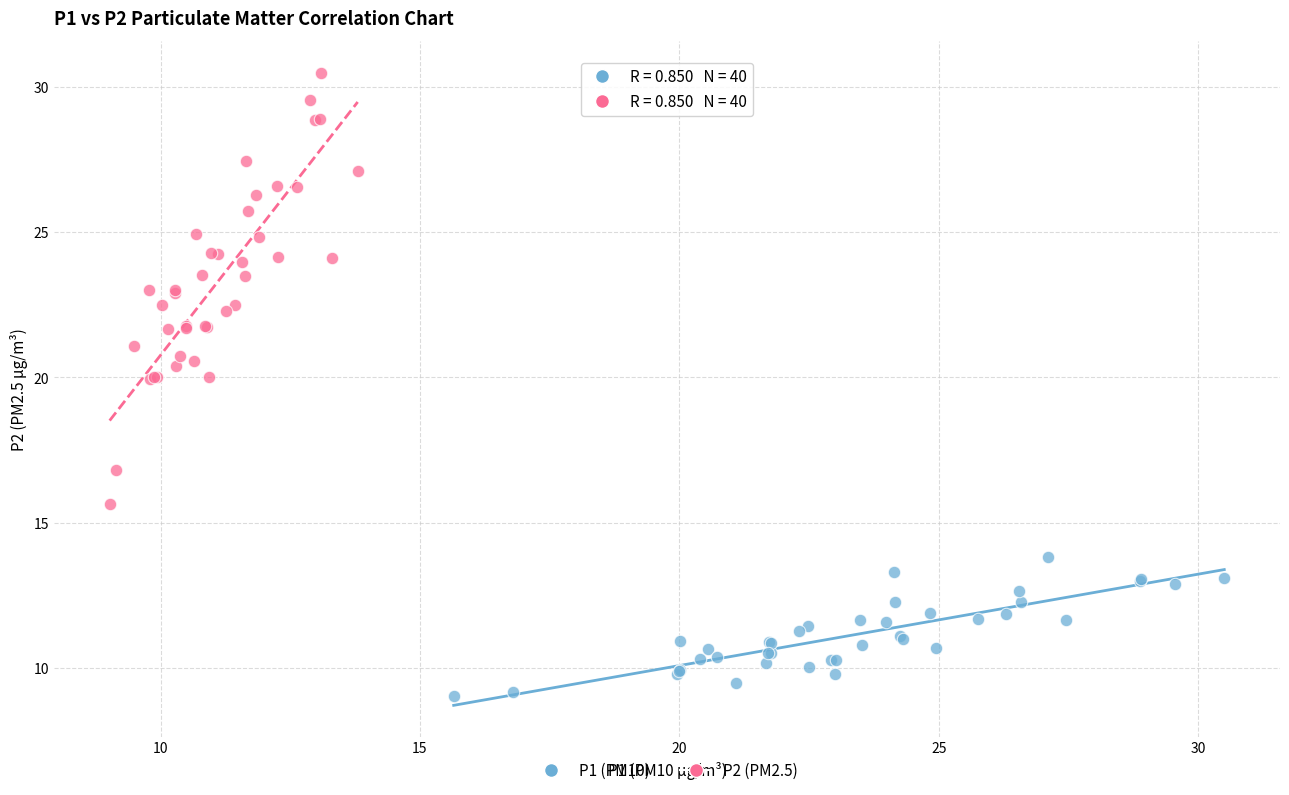

Which series contains the highest Y value?

P2 (PM2.5)